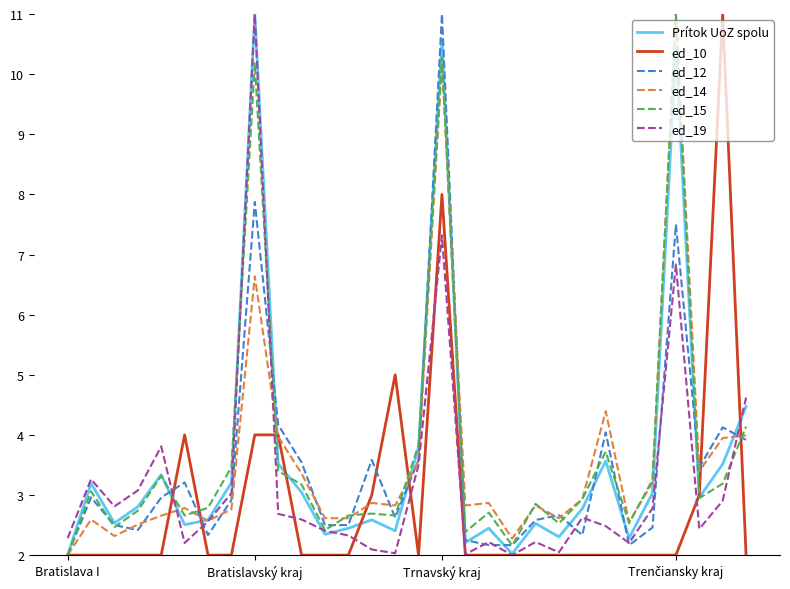

What is the greatest value displayed?

11.0